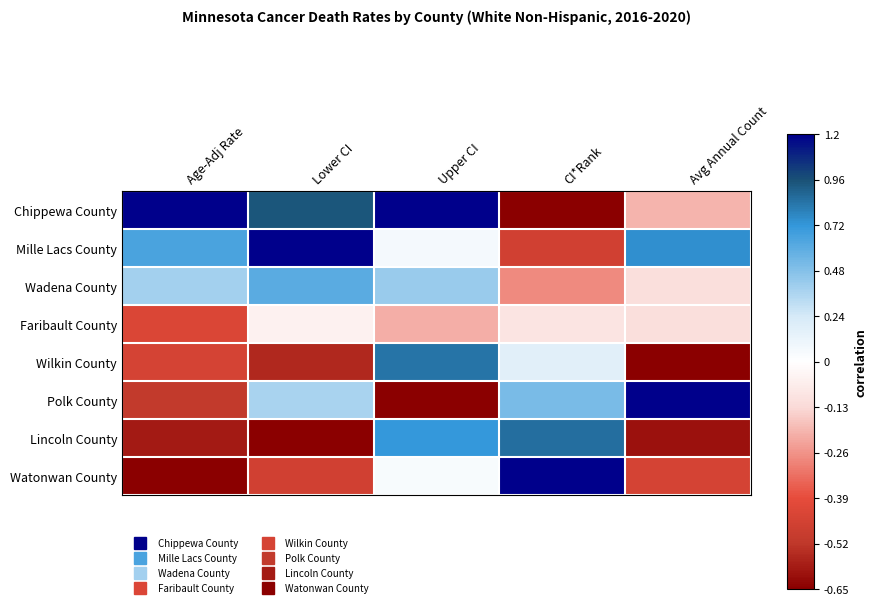

Reading right to left, extract all data points from this chart.

Chippewa County: Avg Annual Count=-0.3	CI*Rank=-1.0	Upper CI=1.0	Lower CI=0.8	Age-Adj Rate=1.0
Mille Lacs County: Avg Annual Count=0.6	CI*Rank=-0.7	Upper CI=0.1	Lower CI=1.0	Age-Adj Rate=0.5
Wadena County: Avg Annual Count=-0.2	CI*Rank=-0.4	Upper CI=0.3	Lower CI=0.5	Age-Adj Rate=0.3
Faribault County: Avg Annual Count=-0.2	CI*Rank=-0.1	Upper CI=-0.3	Lower CI=-0.1	Age-Adj Rate=-0.7
Wilkin County: Avg Annual Count=-1.0	CI*Rank=0.1	Upper CI=0.7	Lower CI=-0.9	Age-Adj Rate=-0.7
Polk County: Avg Annual Count=1.0	CI*Rank=0.4	Upper CI=-1.0	Lower CI=0.3	Age-Adj Rate=-0.8
Lincoln County: Avg Annual Count=-0.9	CI*Rank=0.7	Upper CI=0.6	Lower CI=-1.0	Age-Adj Rate=-0.9
Watonwan County: Avg Annual Count=-0.7	CI*Rank=1.0	Upper CI=0.0	Lower CI=-0.7	Age-Adj Rate=-1.0